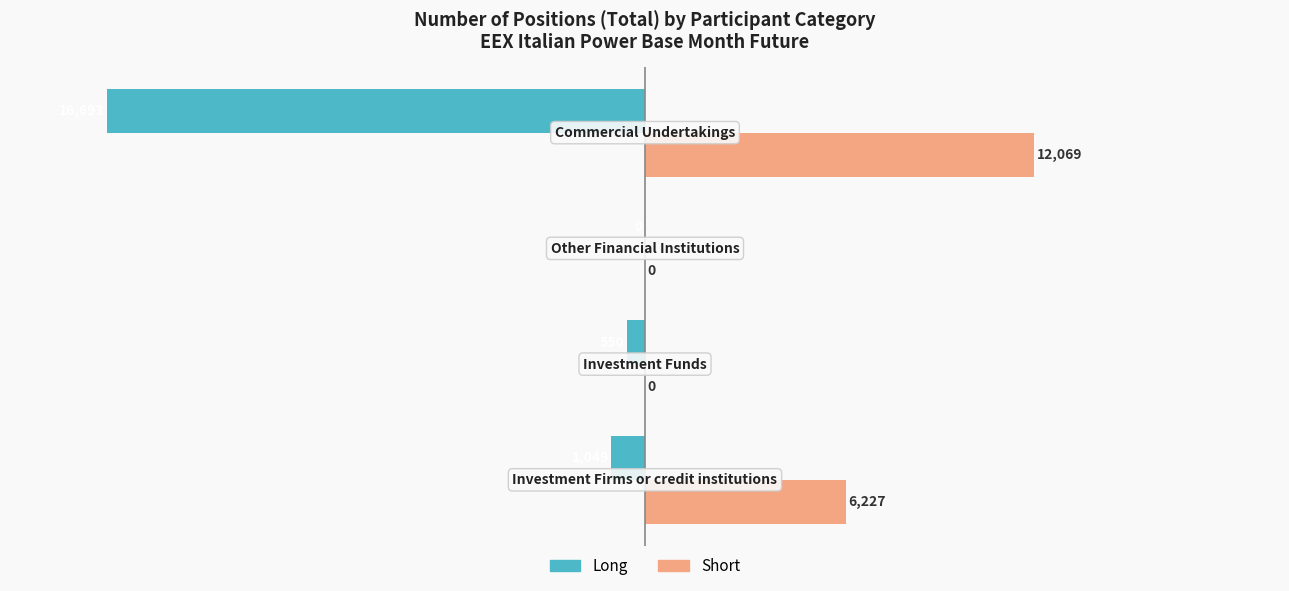

What are all the series names shown in the legend?

Long, Short